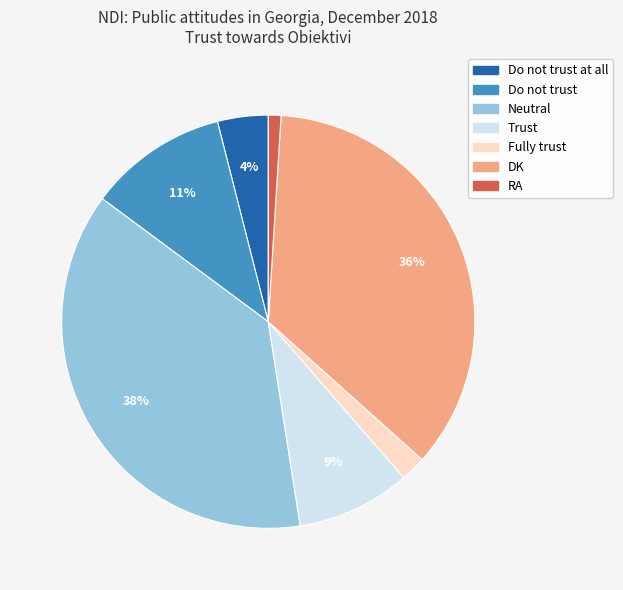

Is there any slice that represents more than half of the pie?

No